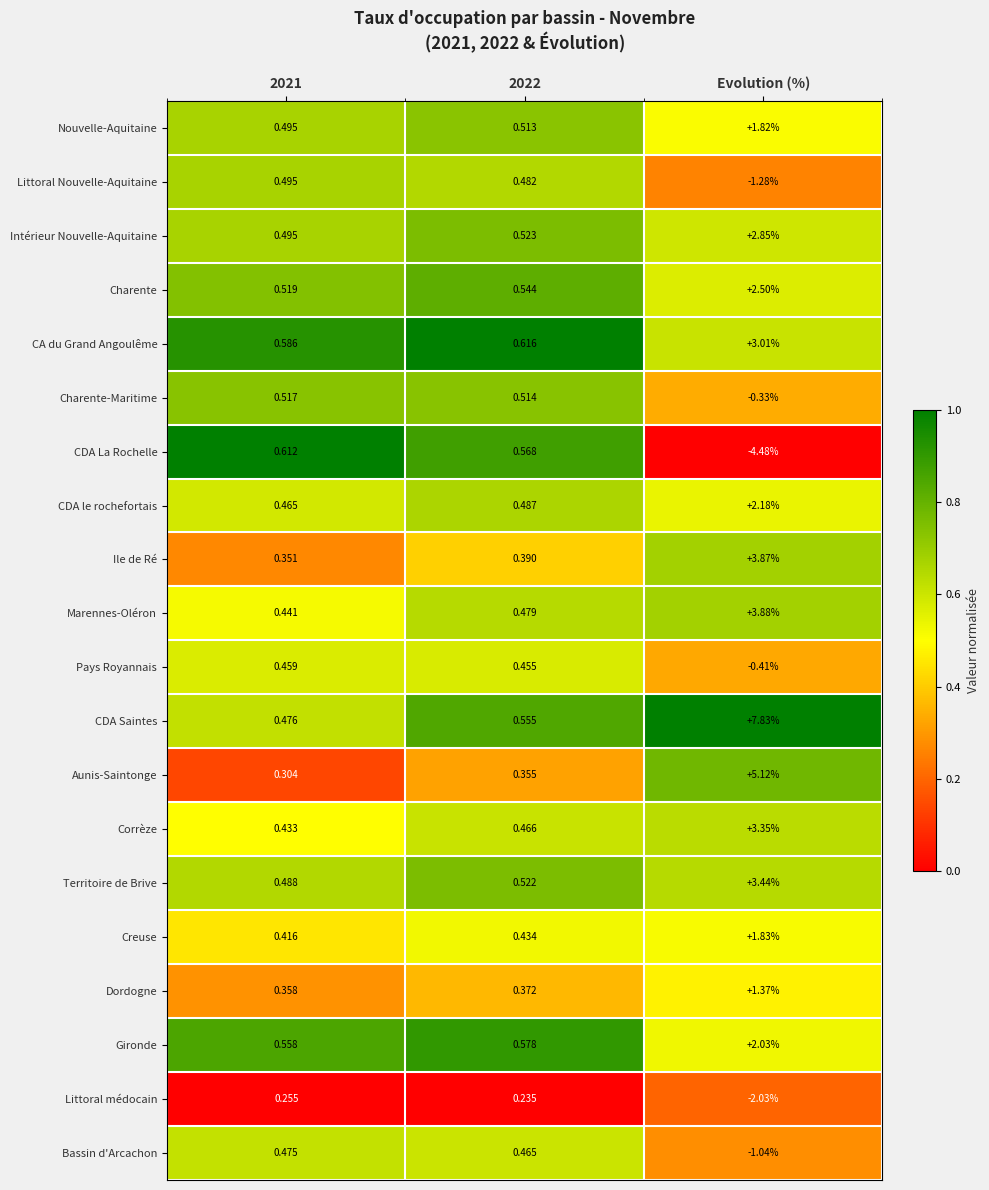

At which label does Charente-Maritime reach its minimum?

Evolution (%)